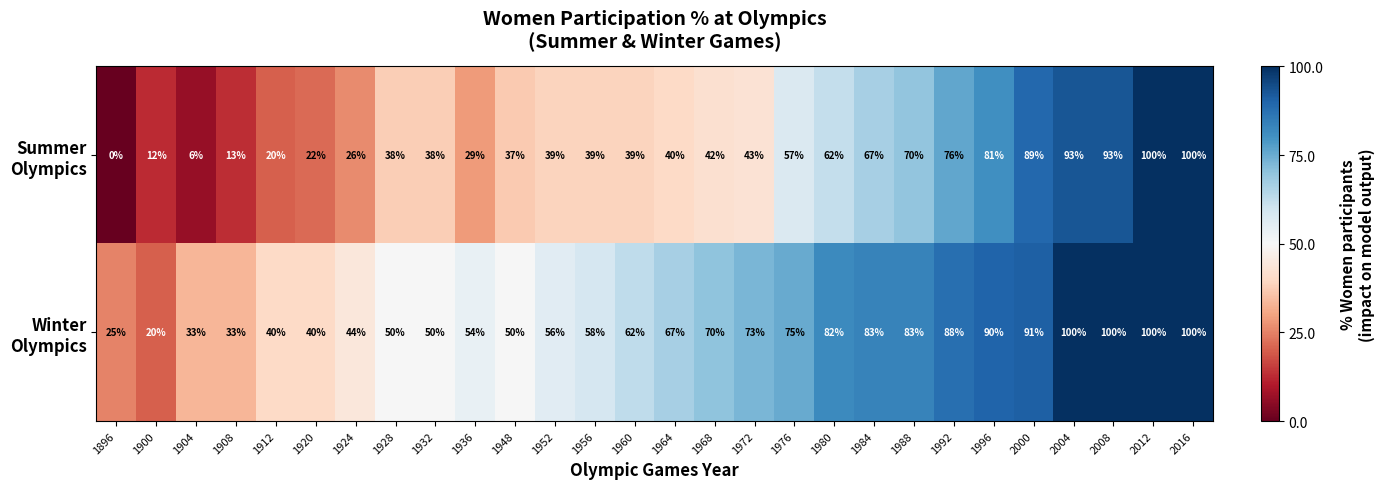

What is the spread (max minus min) of values at 1960?

23